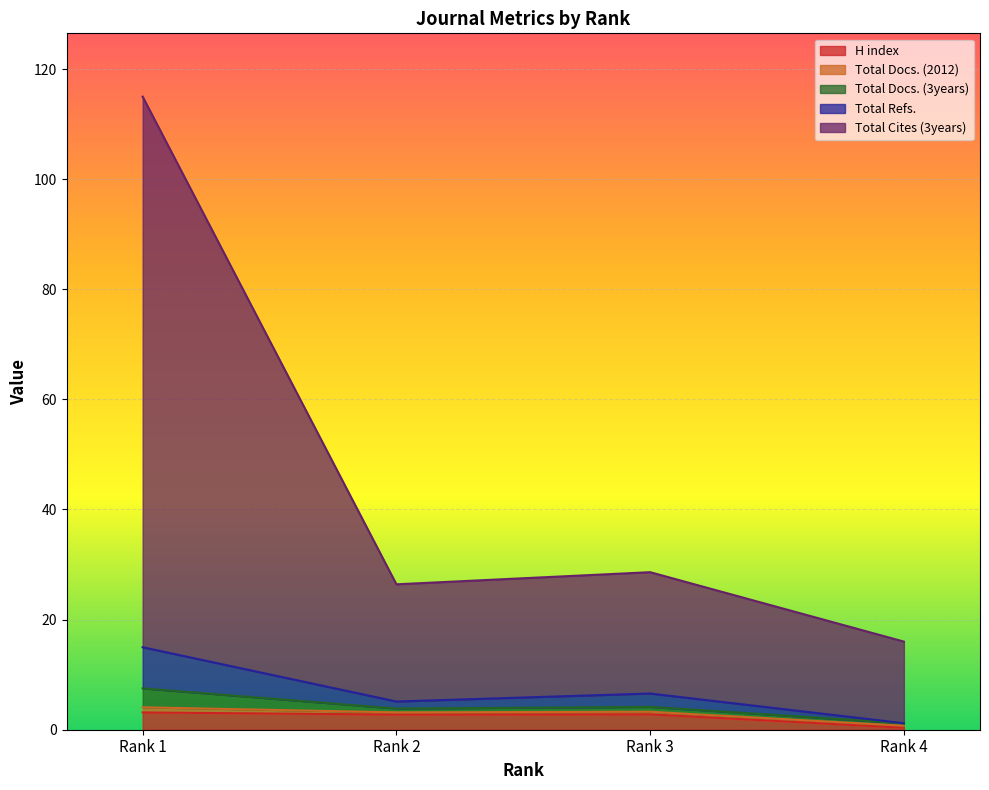

True or false: H index and Total Docs. (2012) cross at least once.

False